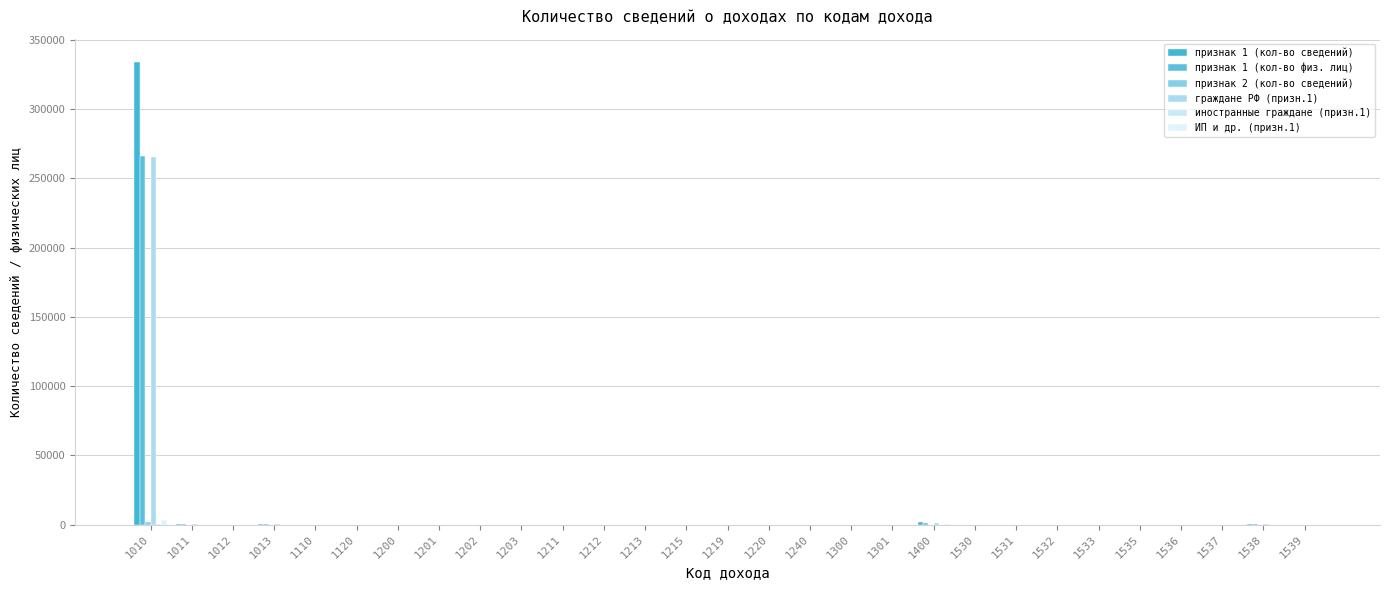

How many series are shown in this chart?

6